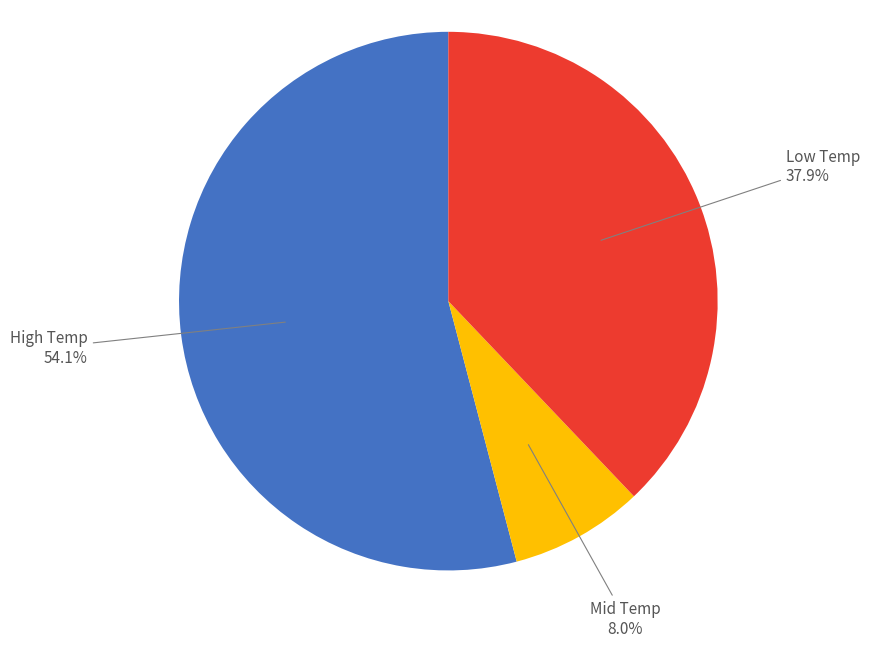

How many slices are in this pie chart?

3